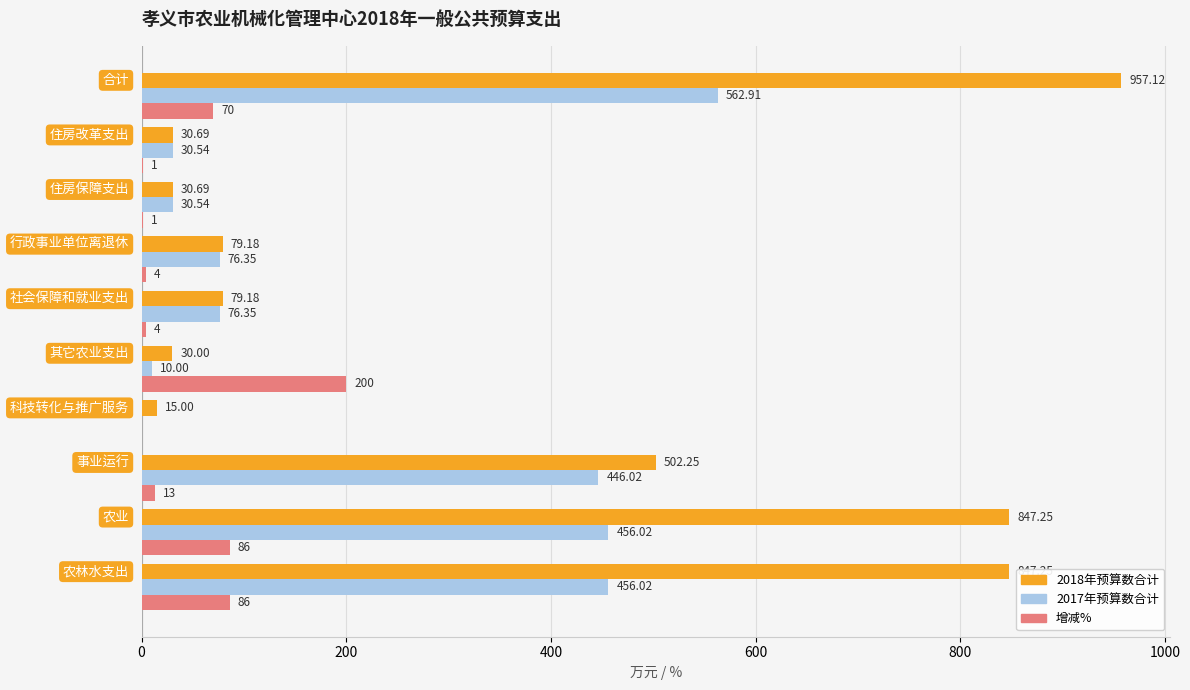

How many data points does each series have?

10